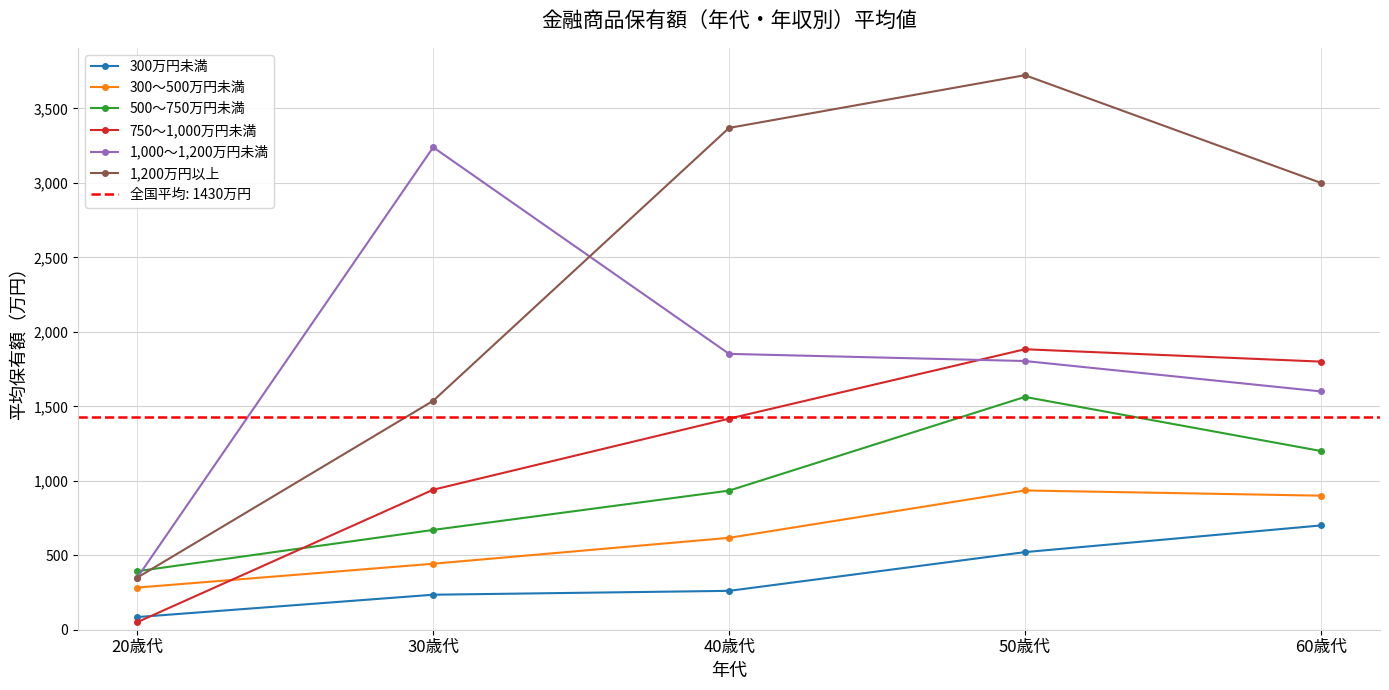

True or false: 1,200万円以上 has a value of 985 at 30歳代.

False